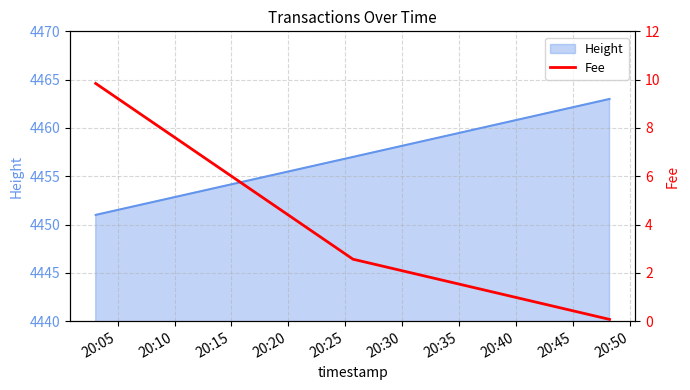

Read the value at 20:05.

9.8